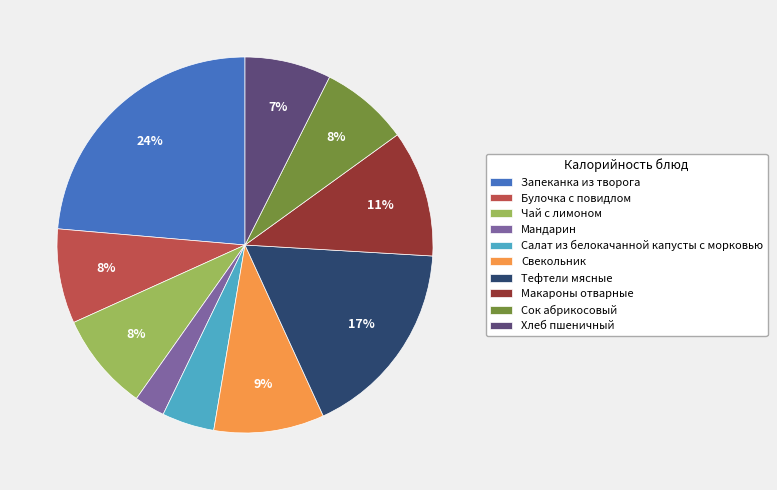

To the nearest percent, what portion does Хлеб пшеничный represent?

7%